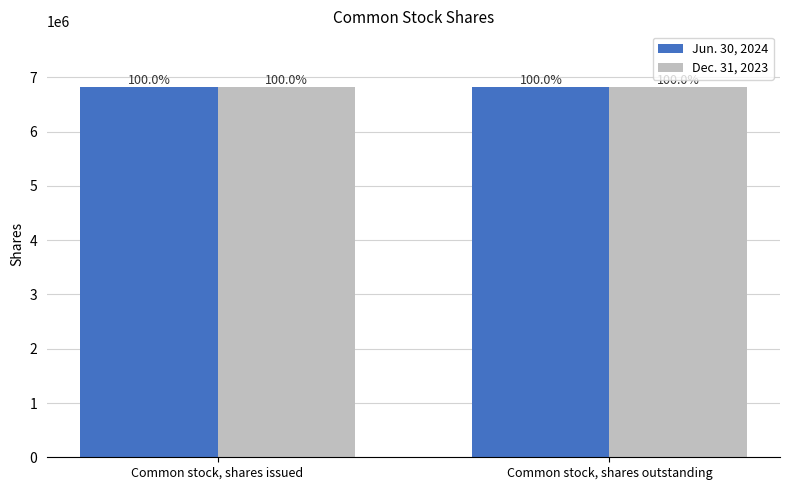

Which series has the largest total across all categories?

Jun. 30, 2024